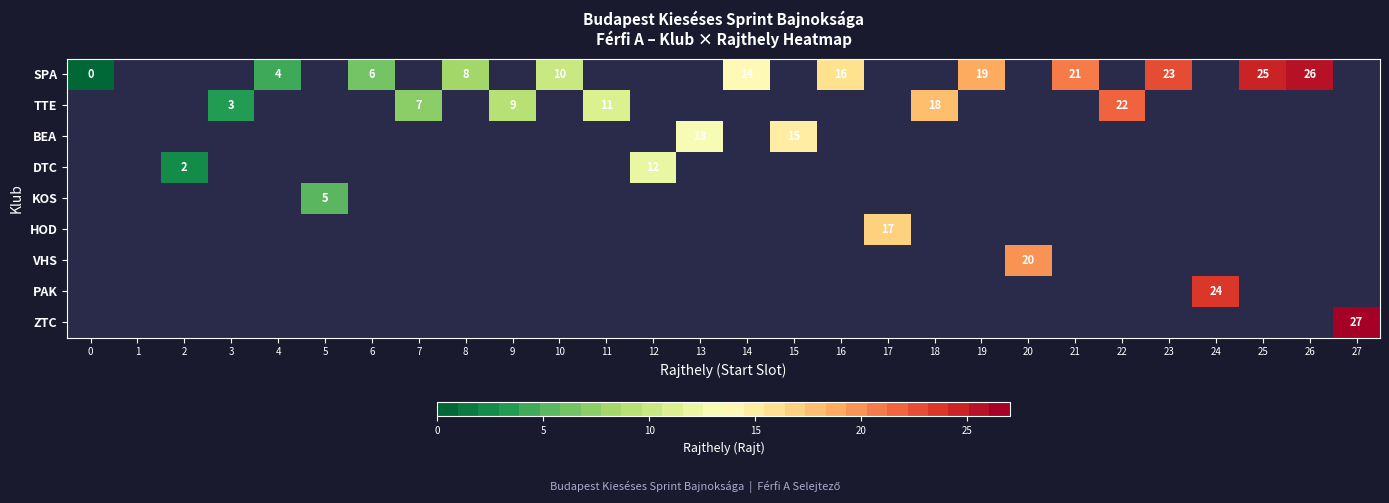

True or false: TTE has a value of 7 at 18.

False